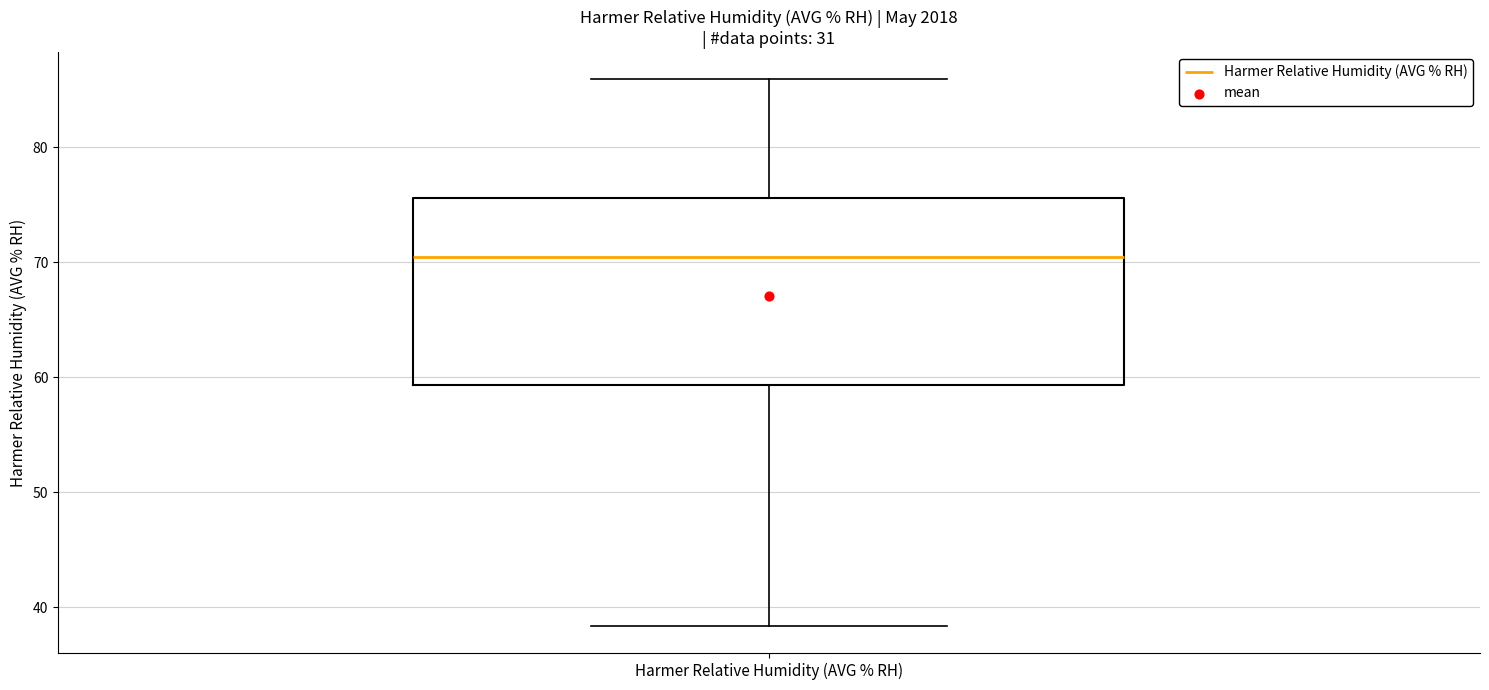

Transcribe this box plot: give where the median line is, the range the box spans, and where the two whiskers end, as read against the y-axis. The values are not printed on the chart, so give them approximately, as read against the axis.

median 71, box 59 to 76, whiskers 38 to 86